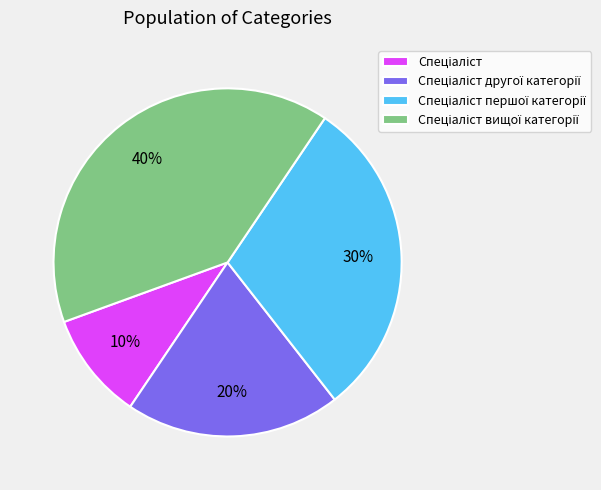

To the nearest percent, what is the difference between the largest and smallest slice percentages?

30%